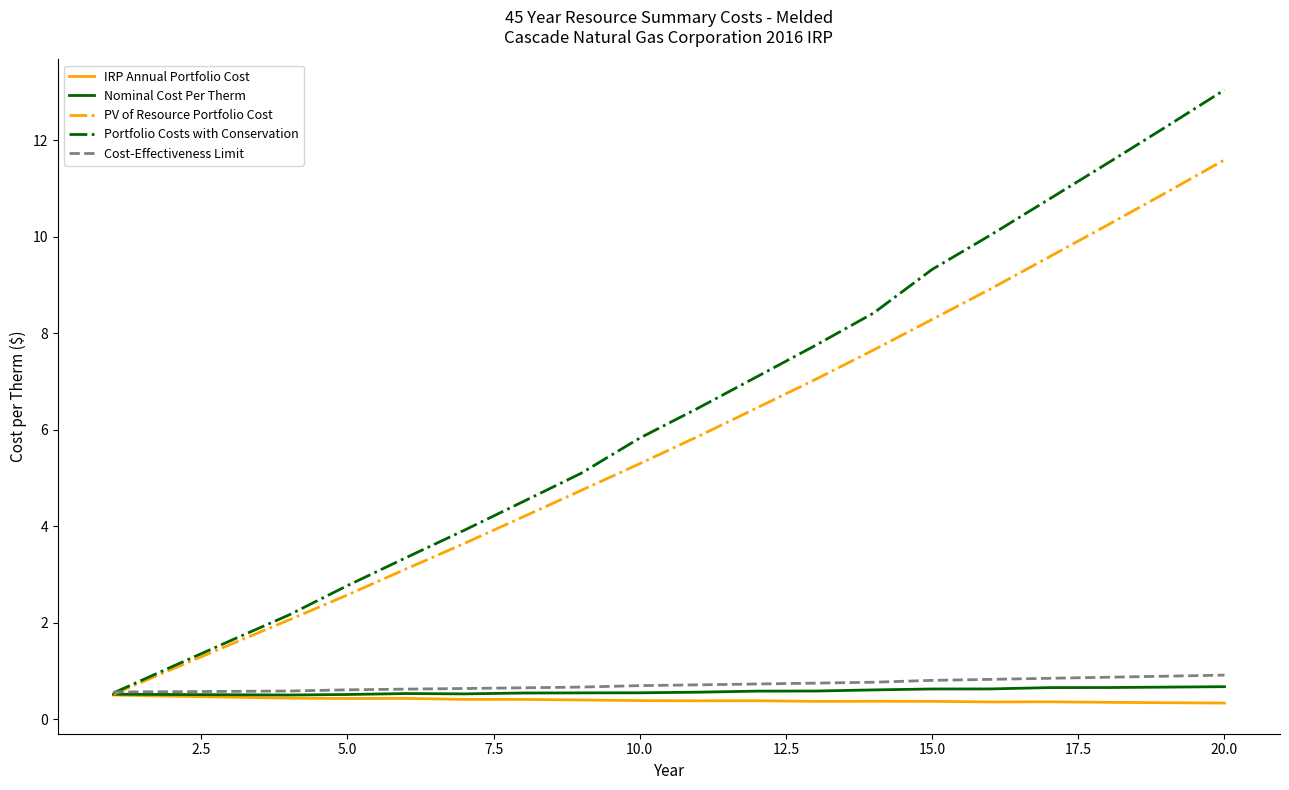

What is the maximum value shown in the chart?

13.0